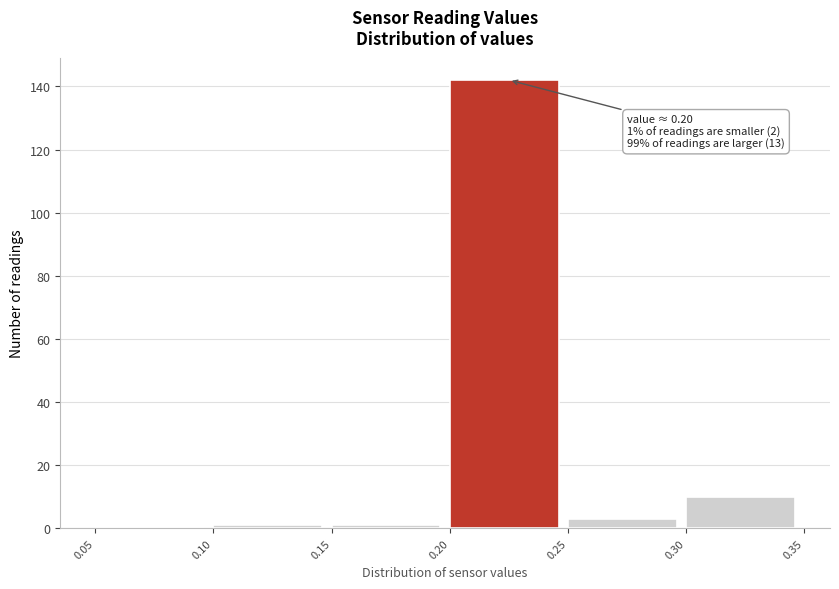

Which range on the x-axis has the tallest bar?

0.20 to 0.25